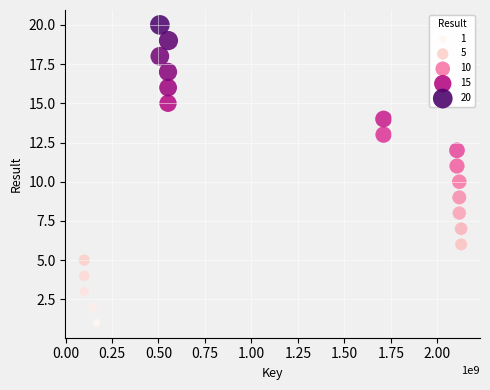

What is the range of Y values (max minus min)?

19